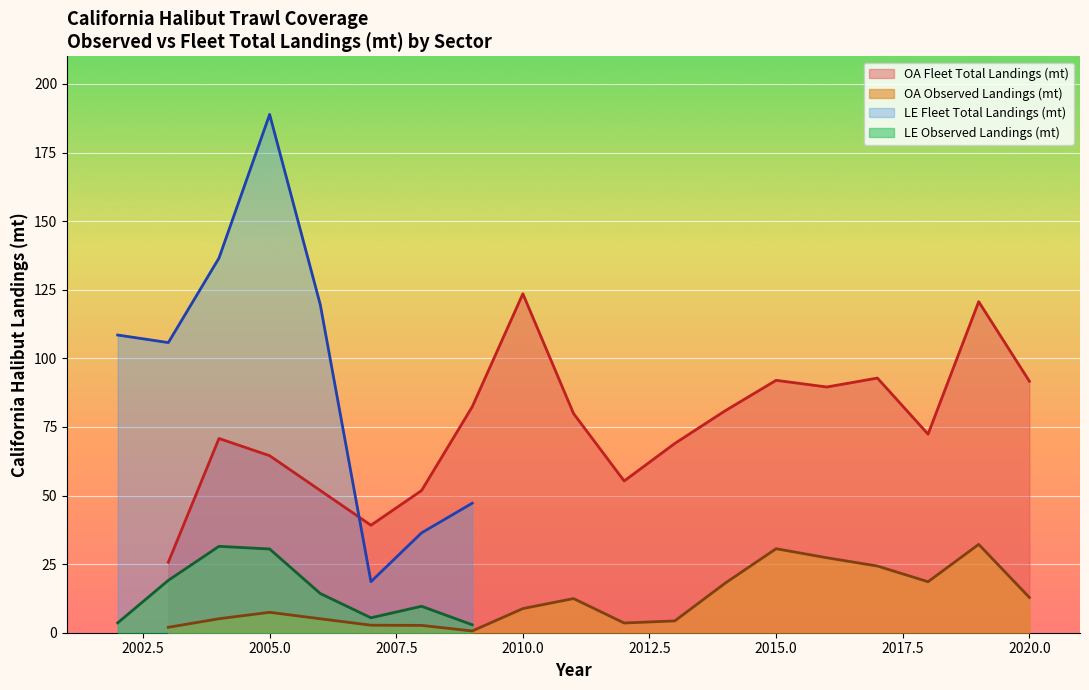

What is the difference between the second highest and minimum values in the Fleet Total CA Halibut Landings (mt) series?

117.9